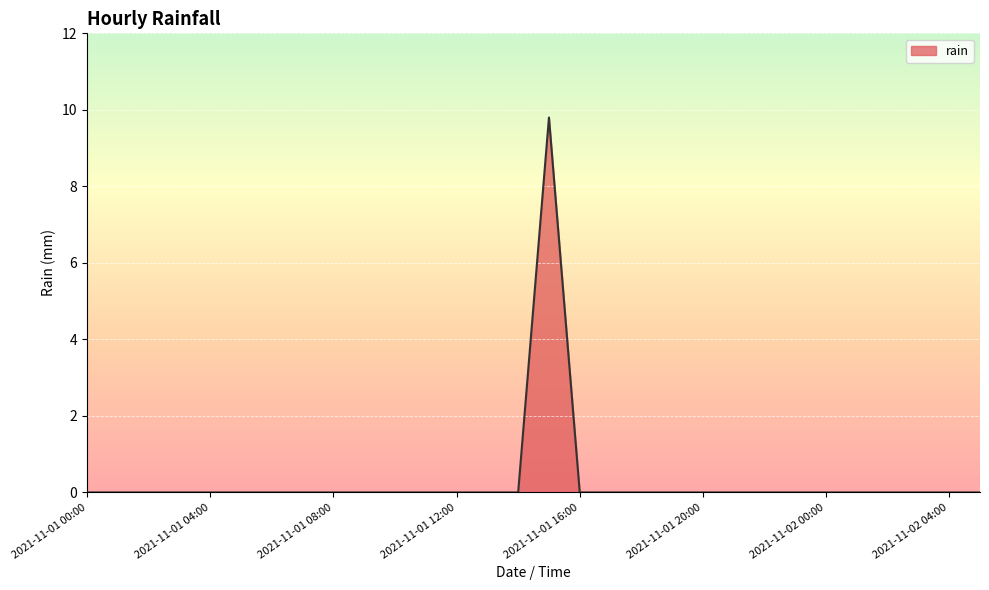

What is the maximum value shown in the chart?

9.8